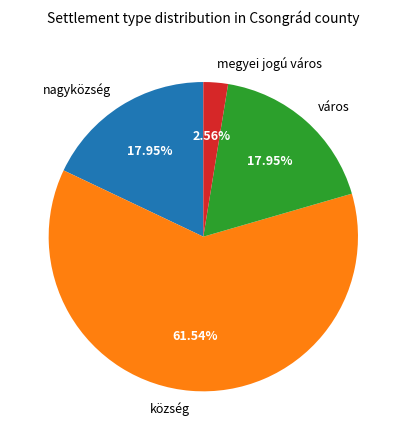

Does any single category account for the majority?

Yes